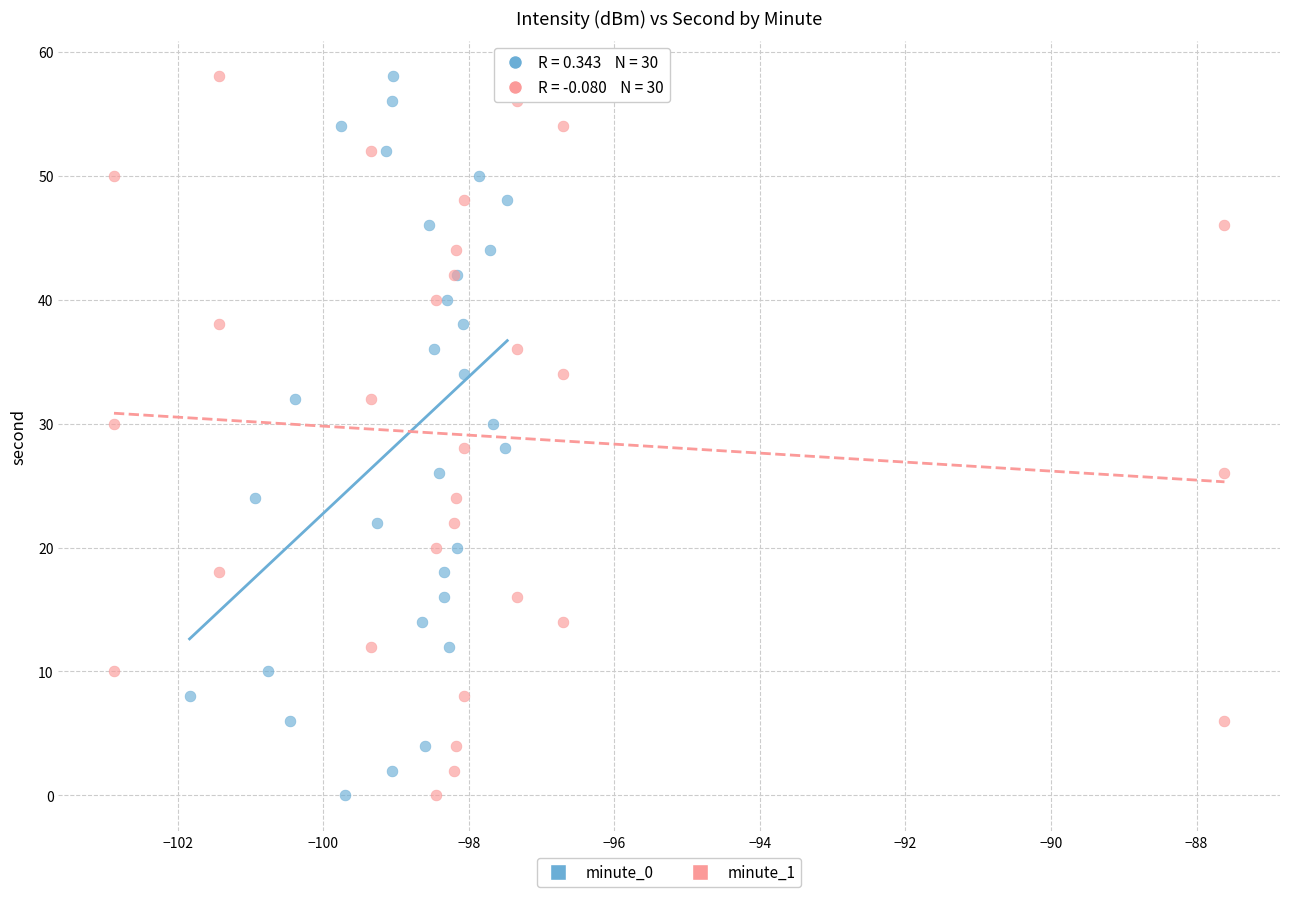

What are all the series names shown in the legend?

minute_0, minute_1